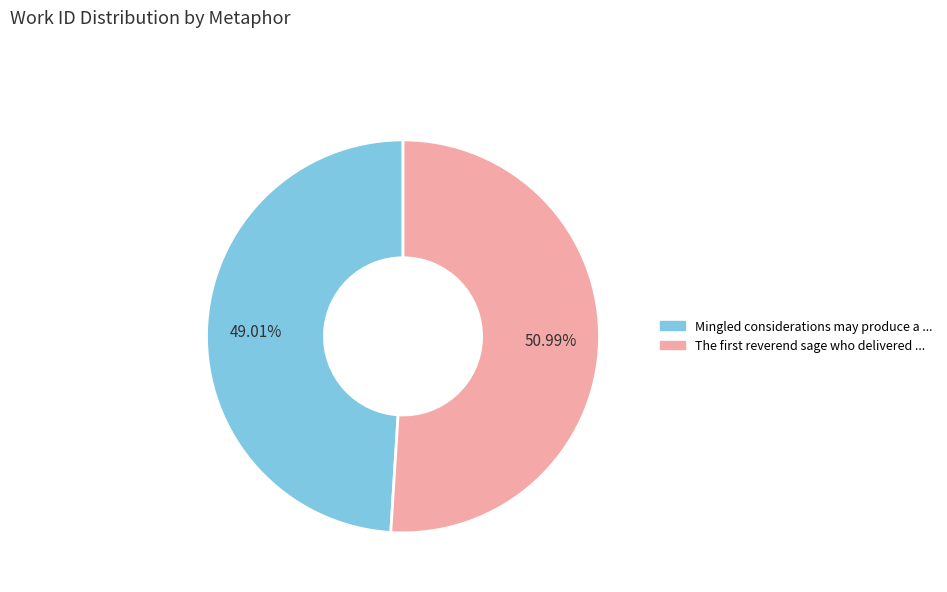

Which category has the smallest portion of the pie?

Mingled considerations may produce a ...